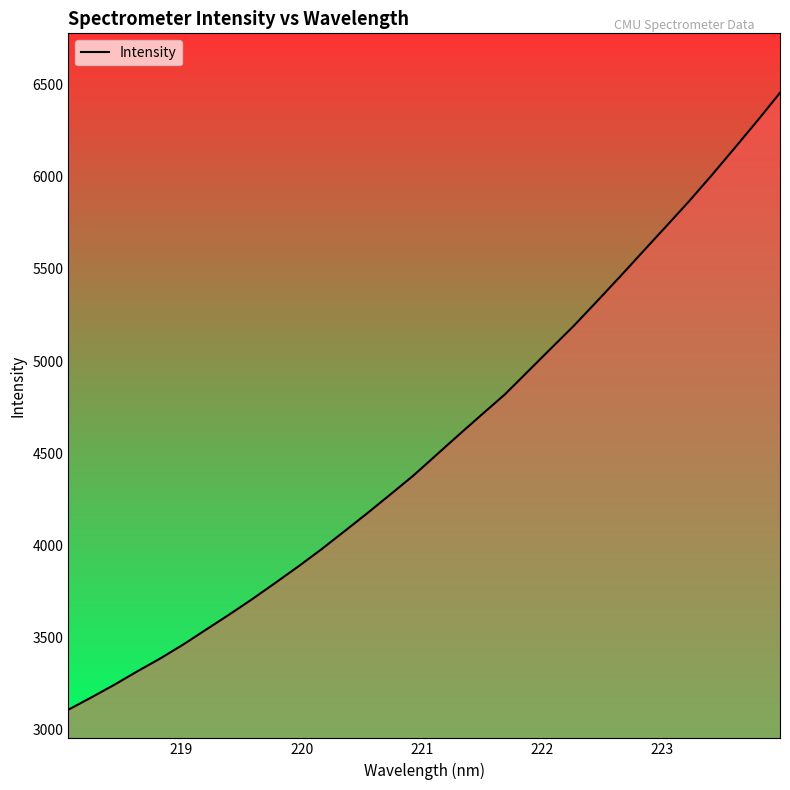

Reading left to right, extract all data points from this chart.

3109.9	3176.8	3245.1	3318.0	3387.9	3463.5	3544.9	3625.7	3709.4	3796.9	3885.9	3978.2	4075.7	4173.9	4275.3	4377.2	4488.8	4600.3	4710.1	4818.7	4942.7	5066.6	5190.0	5321.4	5454.4	5590.4	5725.6	5861.7	6004.2	6151.5	6300.8	6454.0